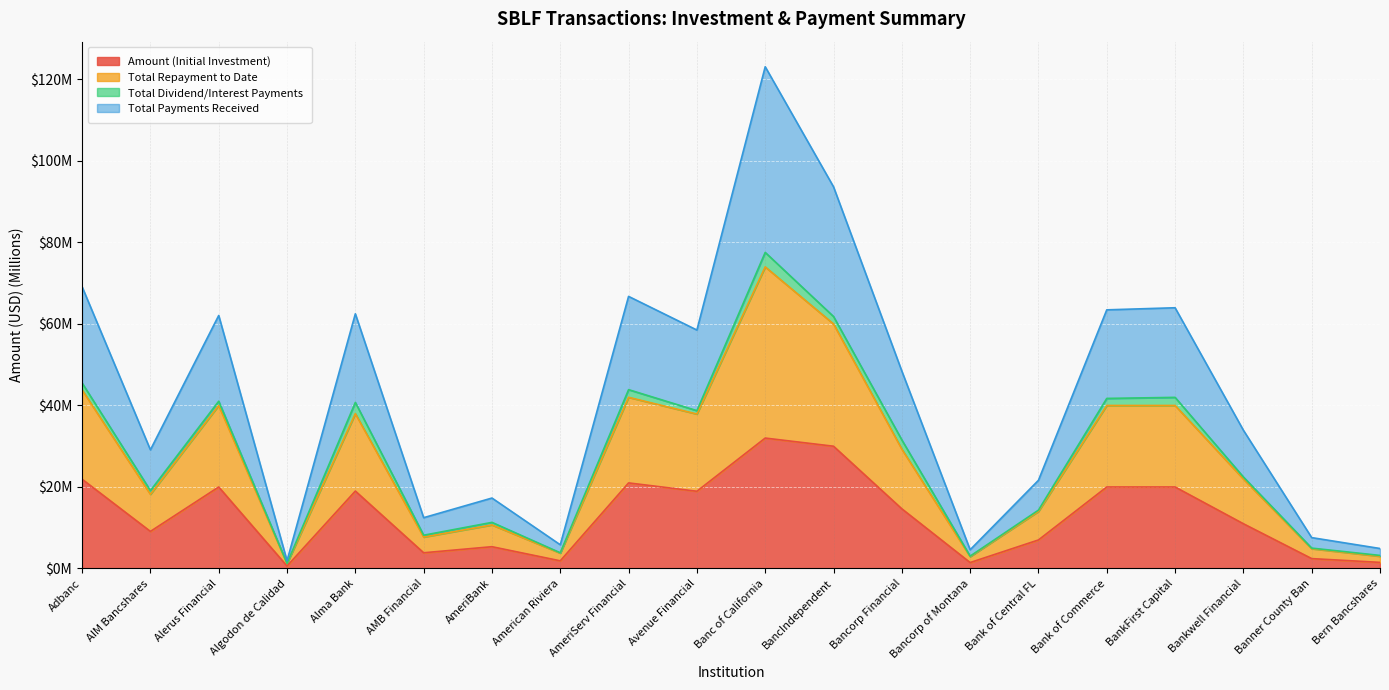

What are all the series names shown in the legend?

Amount (Initial Investment), Total Repayment to Date, Total Dividend/Interest Payments, Total Payments Received